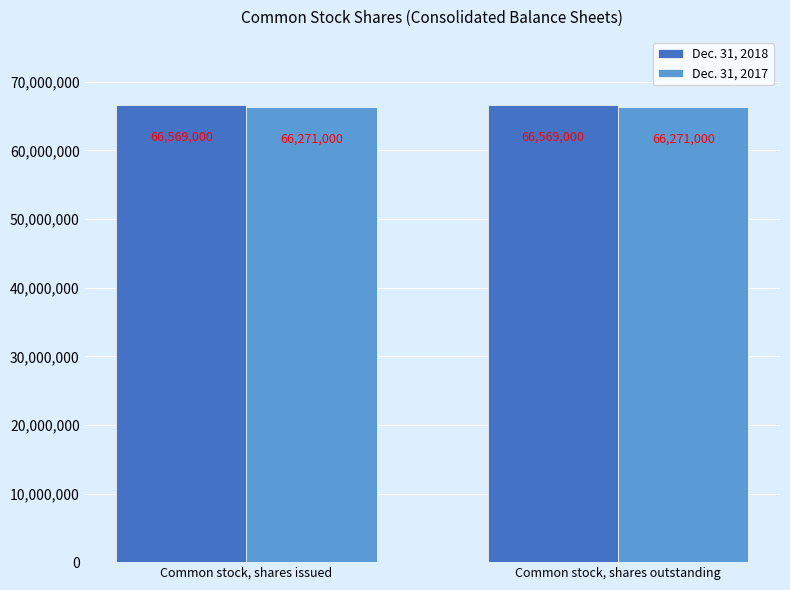

What is the sum of all Dec. 31, 2017 values?

132542000